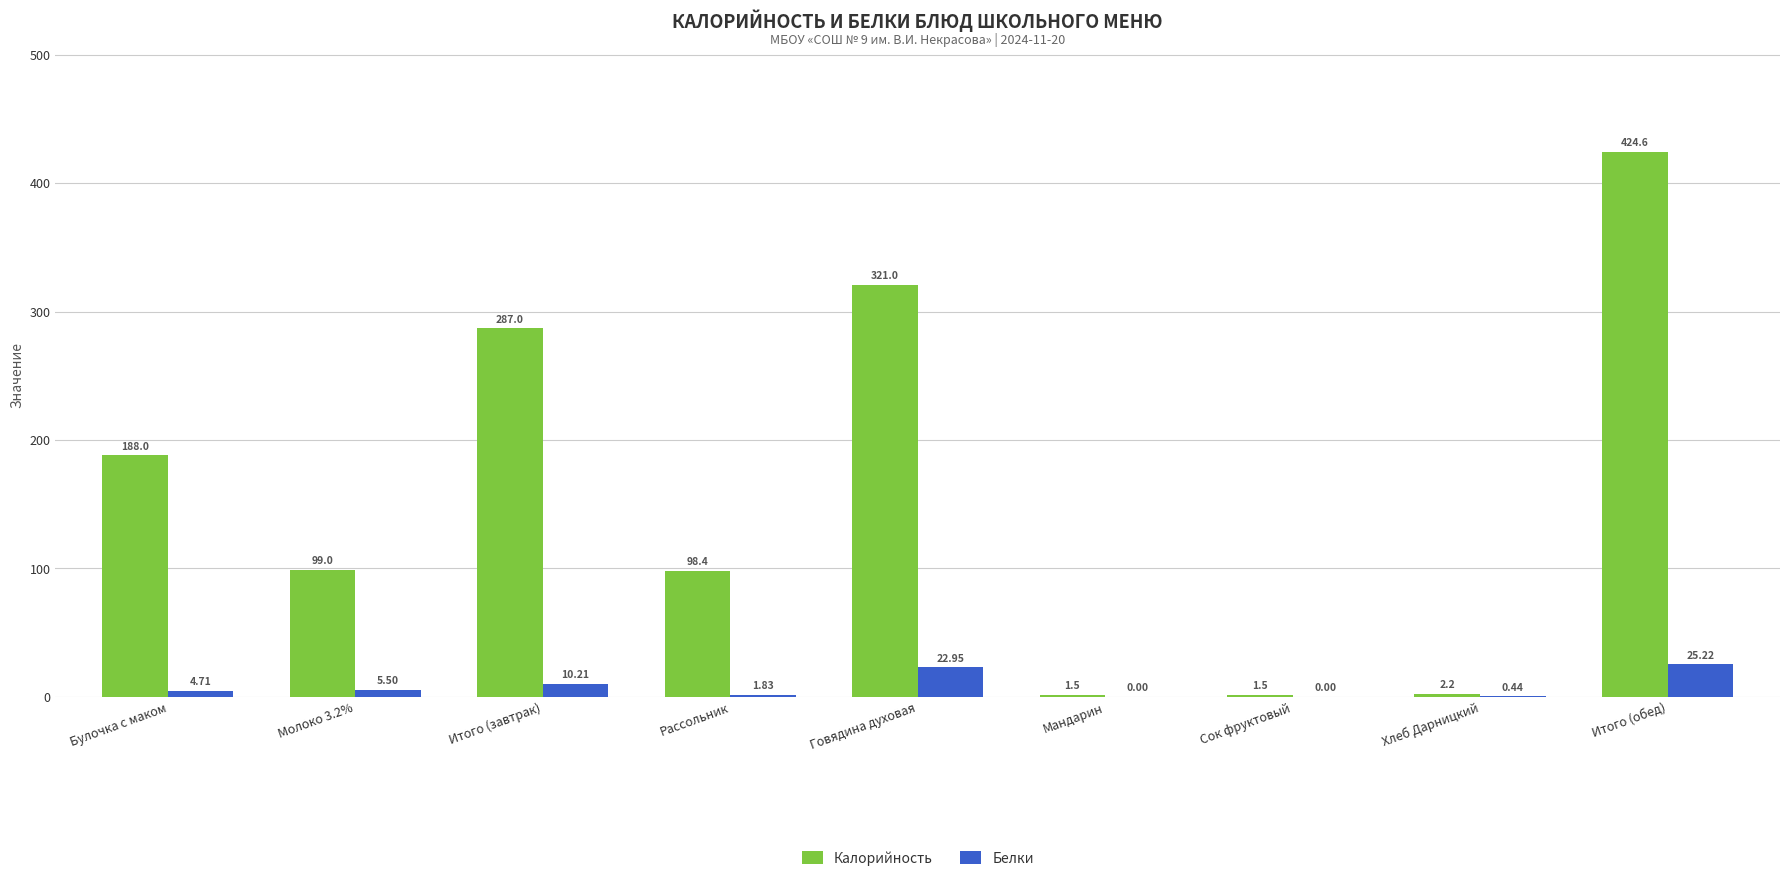

What is the total value across all series at Сок фруктовый?

1.5